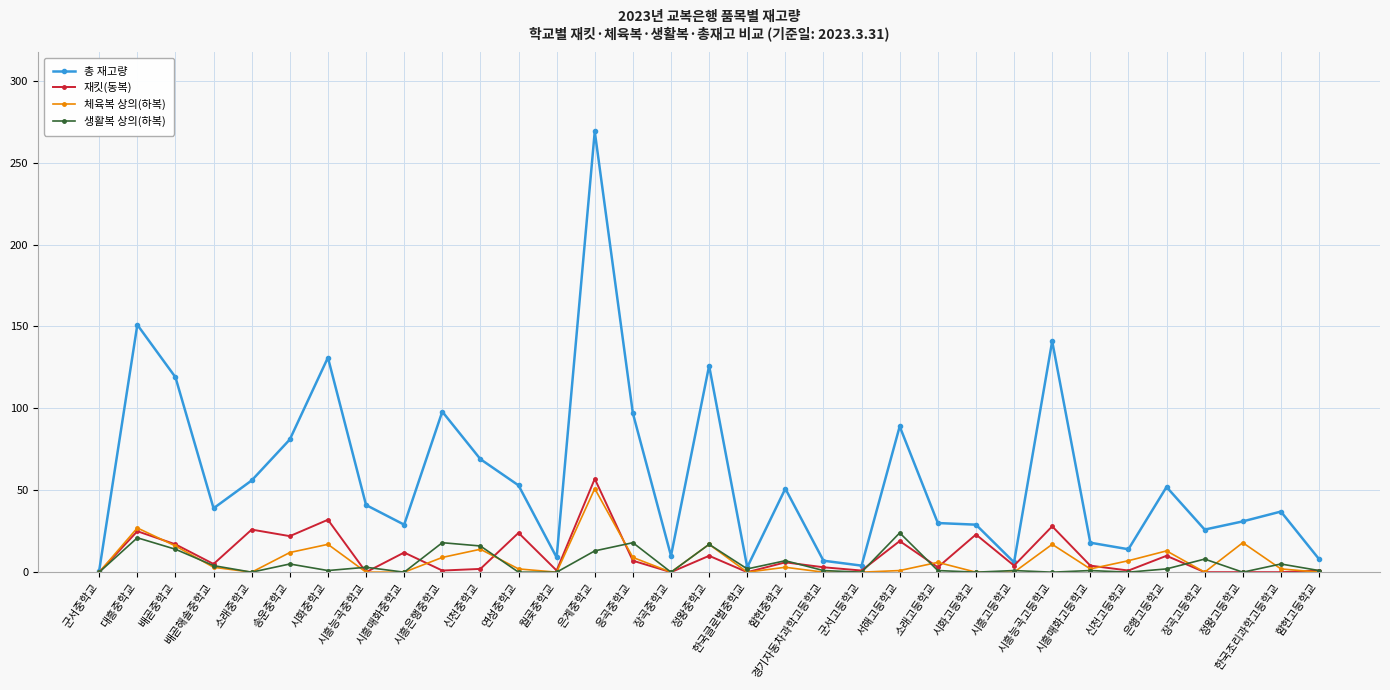

What is the maximum value shown in the chart?

269